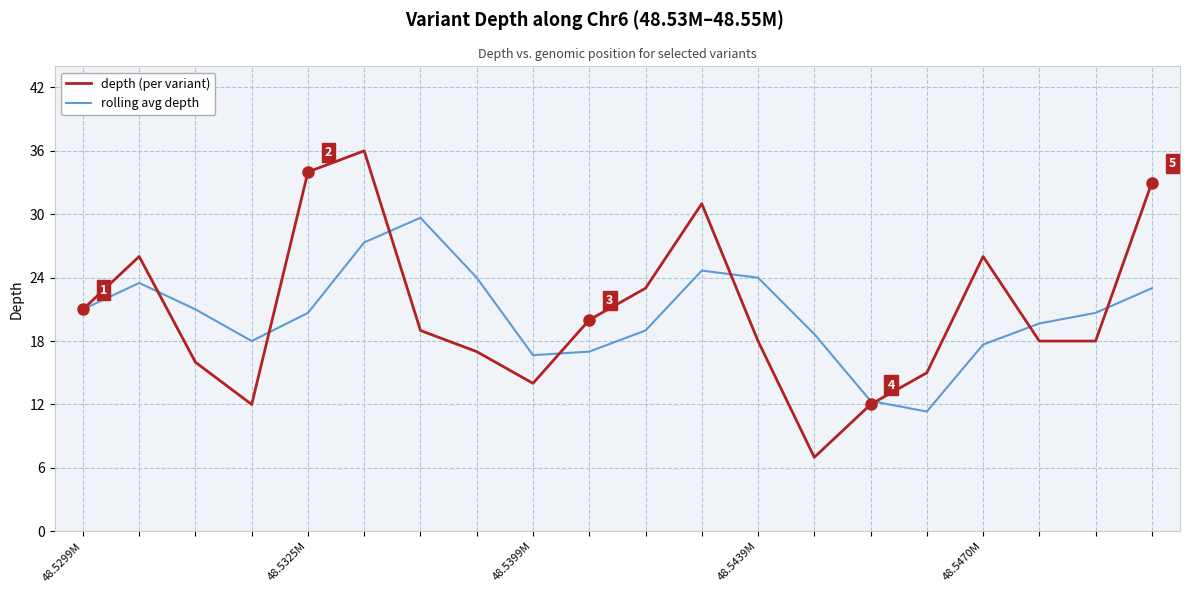

True or false: rolling avg depth and depth (per variant) intersect in this chart.

True